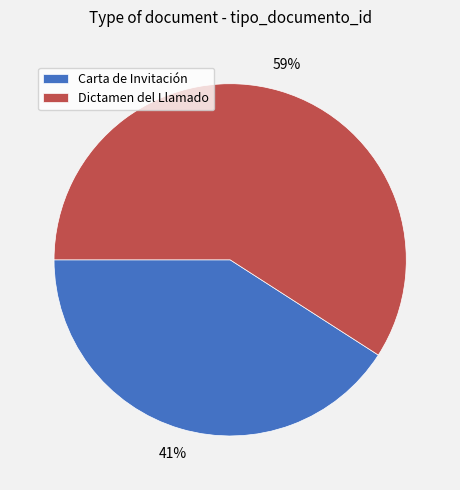

Which category has the biggest portion of the pie?

Dictamen del Llamado